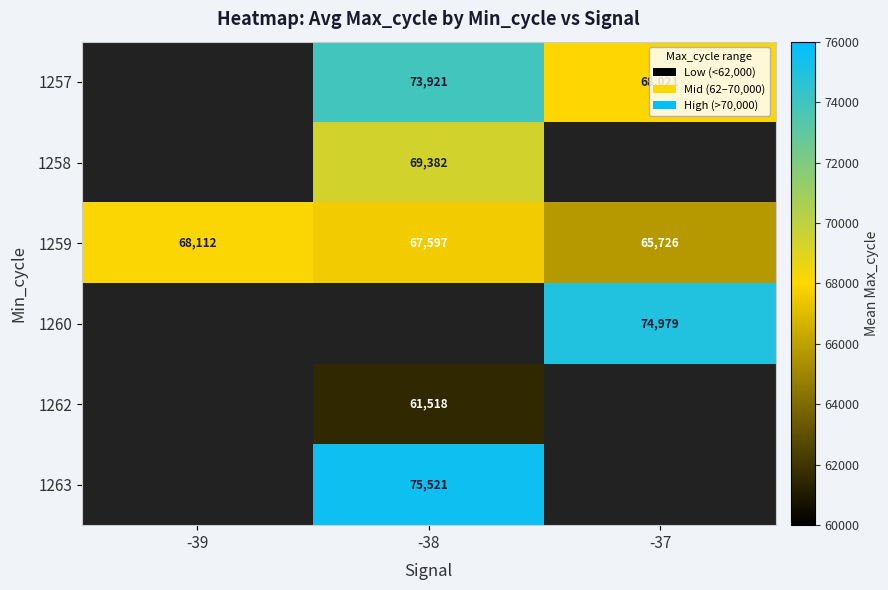

What is the difference between the maximum and minimum values in the 1259 series?

2386